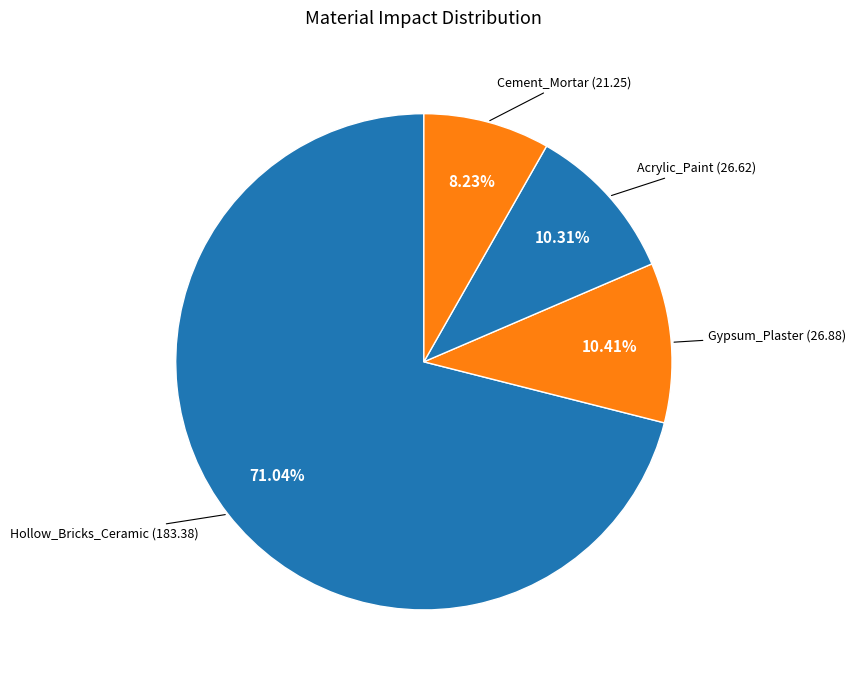

How many slices are in this pie chart?

4